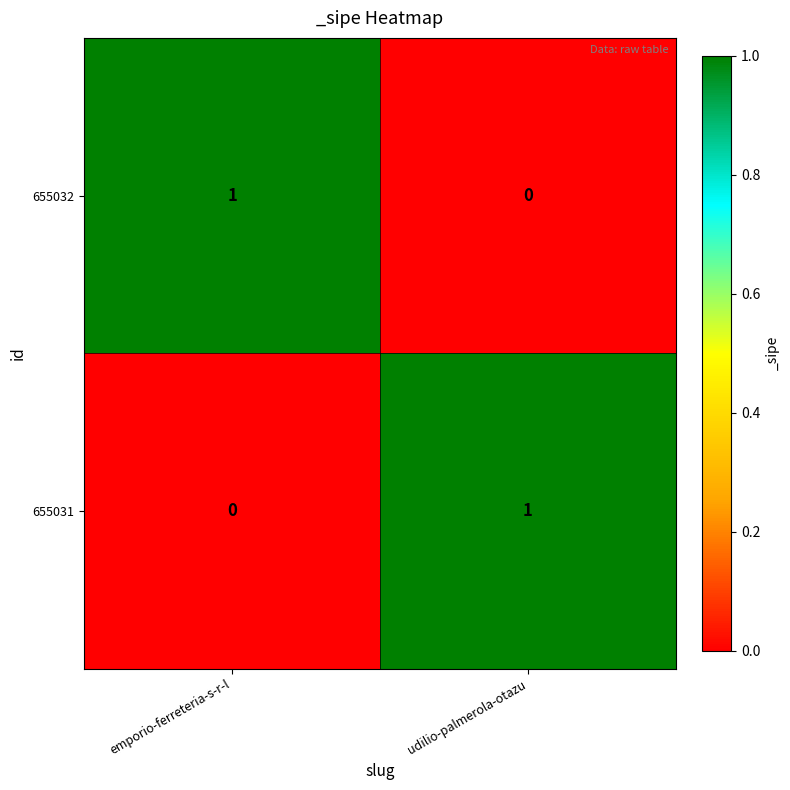

What is the total value across all series at udilio-palmerola-otazu?

1